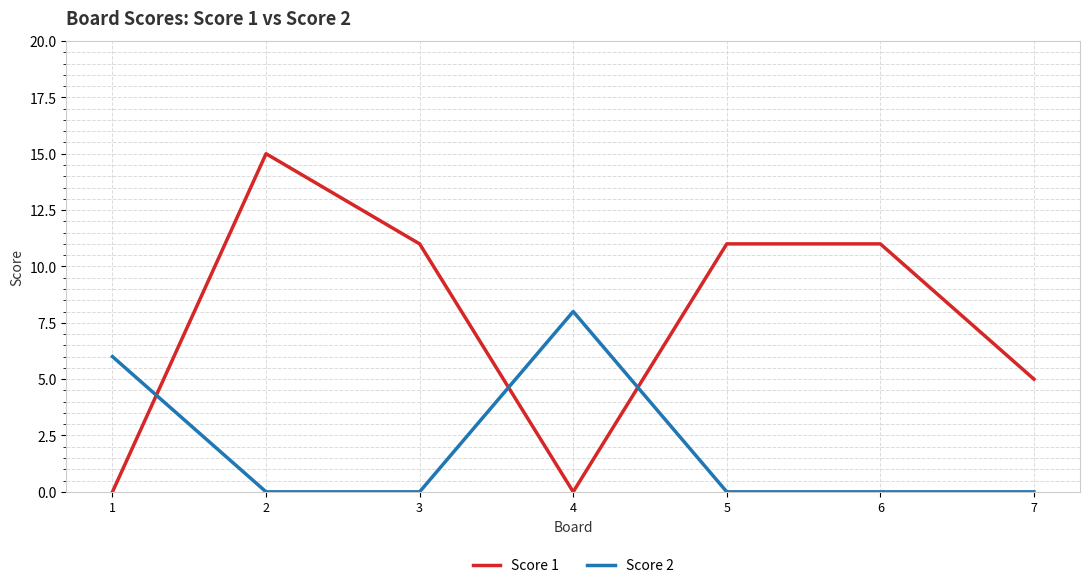

How many Score 2 values are between 0 and 6?

6